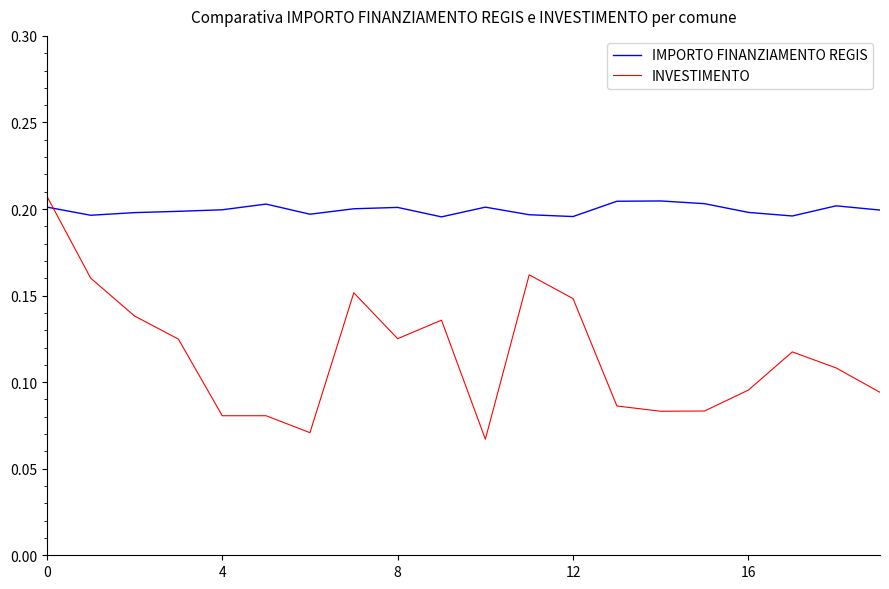

Rank the series by their maximum value, from highest to lowest.

INVESTIMENTO, IMPORTO FINANZIAMENTO REGIS